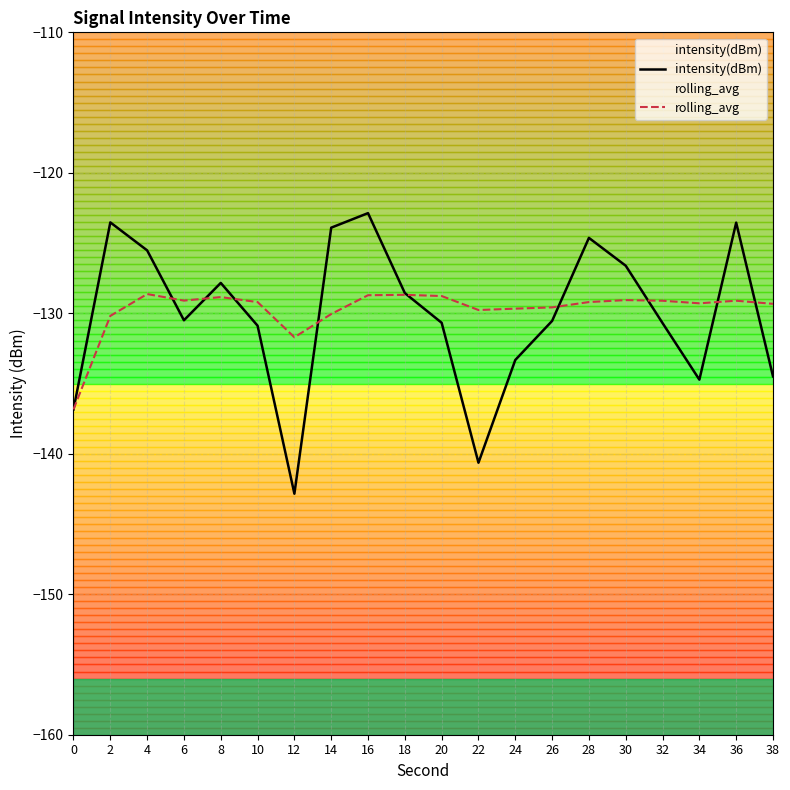

In rolling_avg, how many points are higher than both neighbors (excluding endpoints)?

5